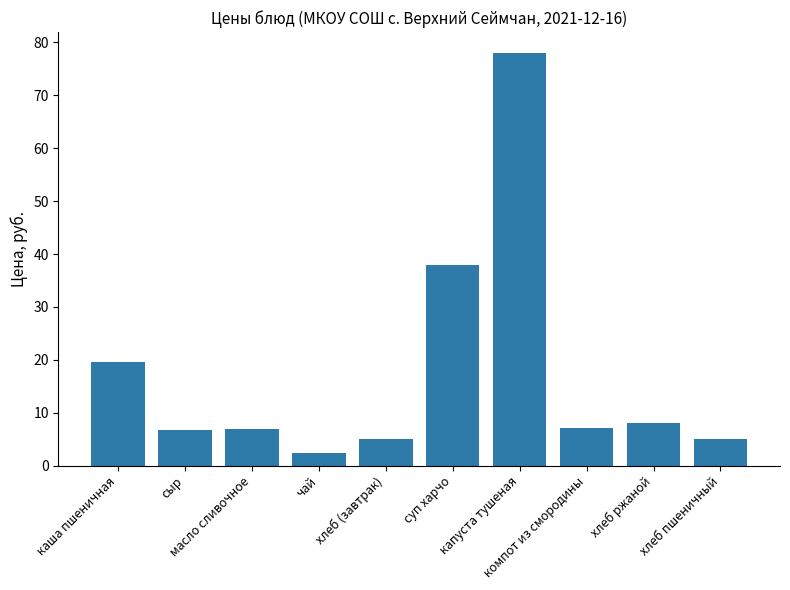

What is the maximum value shown in the chart?

78.1